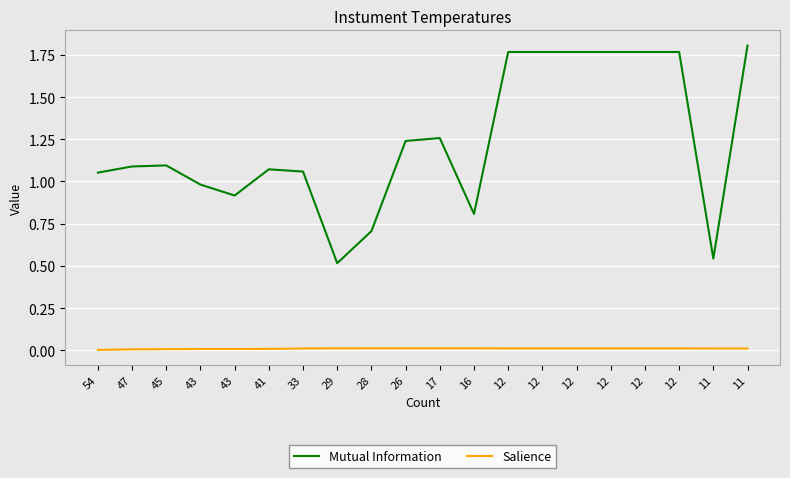

Is this an area chart (filled region under the line)?

No